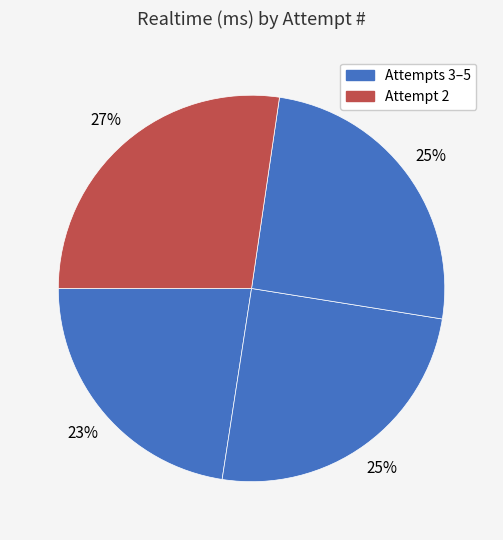

Count the number of slices in the pie.

4